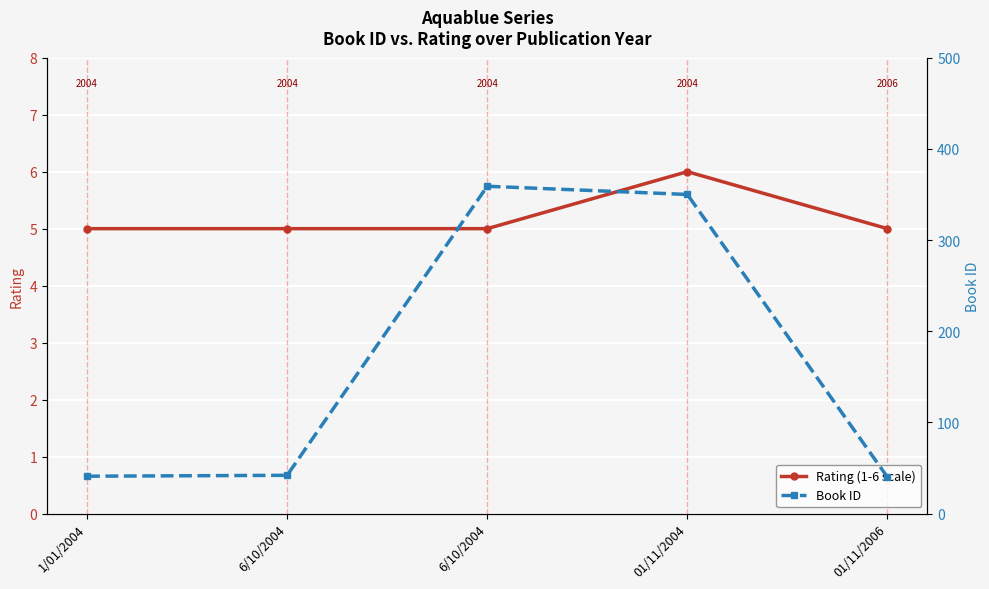

How many lines are shown in the chart?

2